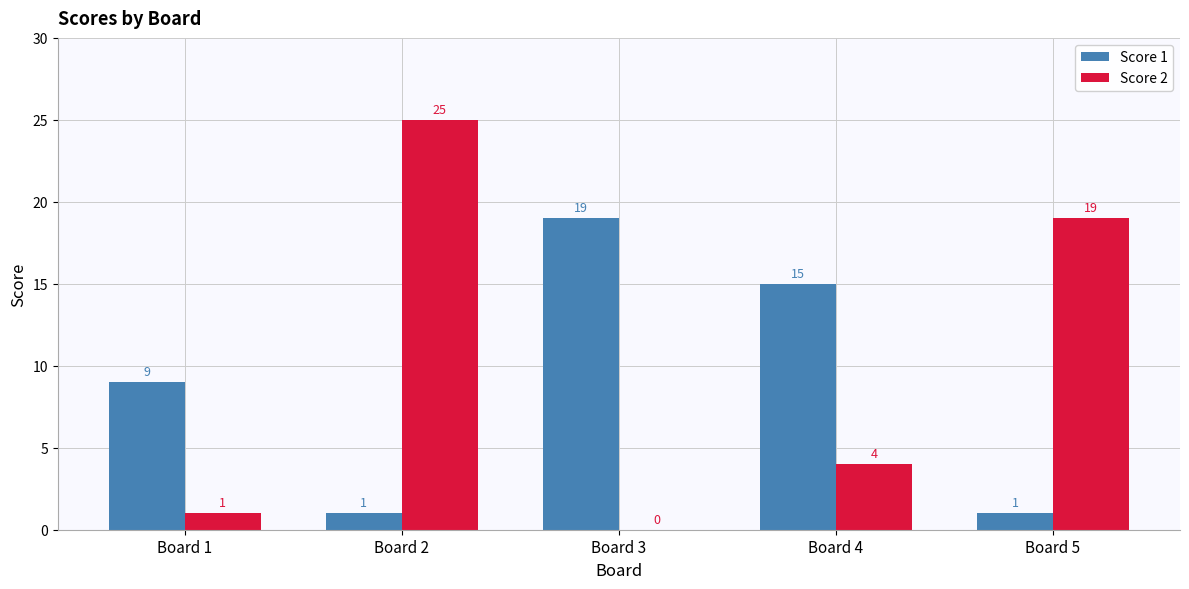

How many values in Score 2 are above zero?

4